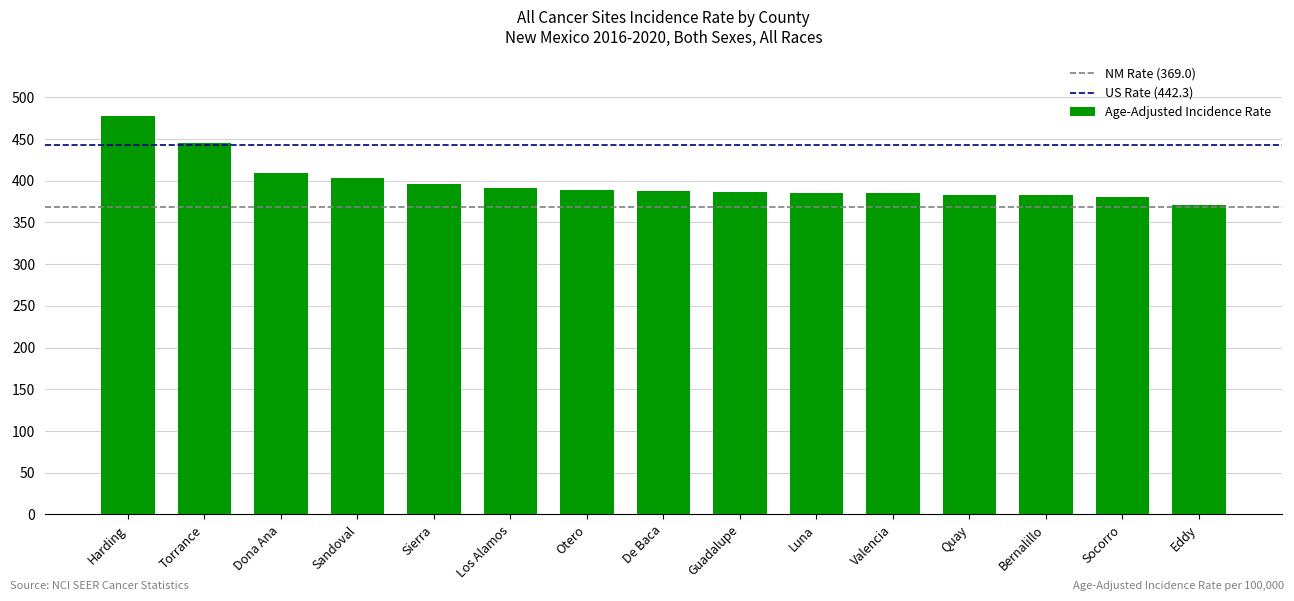

What is the sum of the values at Sandoval and Socorro?

783.9